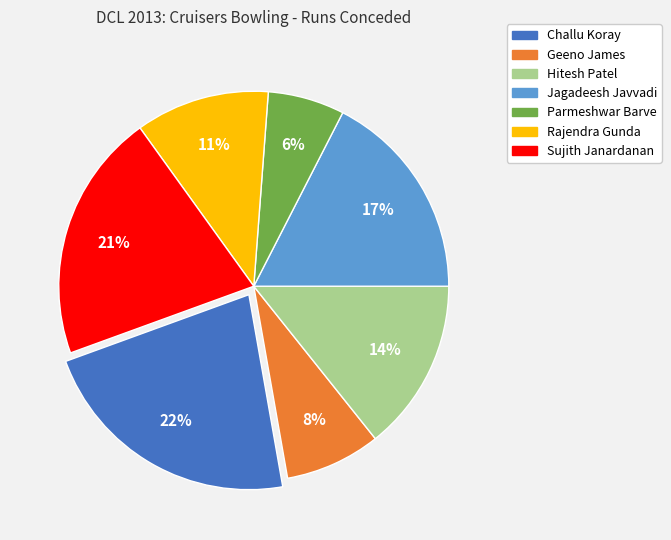

Is it true that Hitesh Patel is 21% of the pie?

False